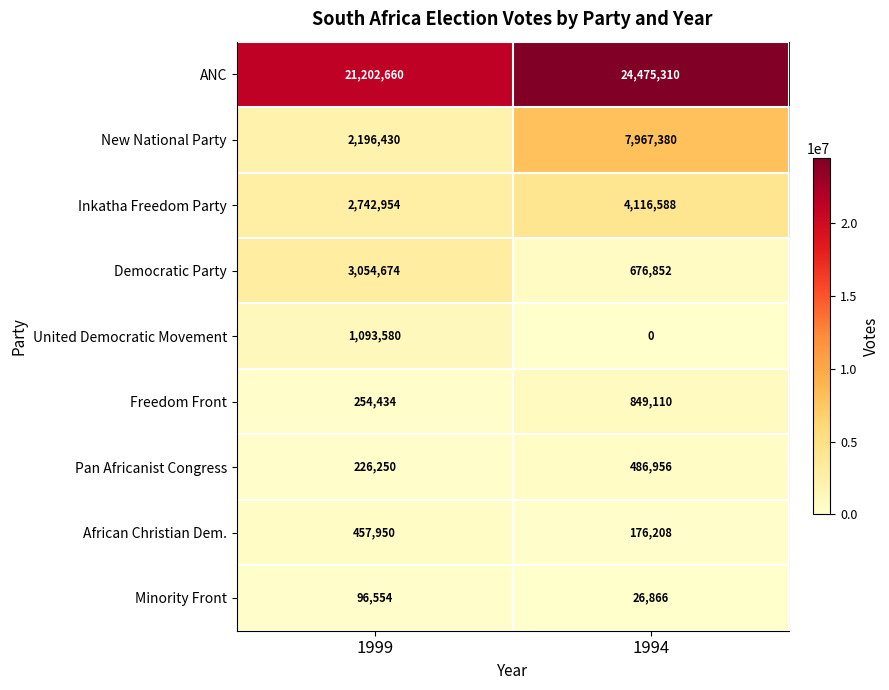

At which category is the sum across all series the highest?

1994